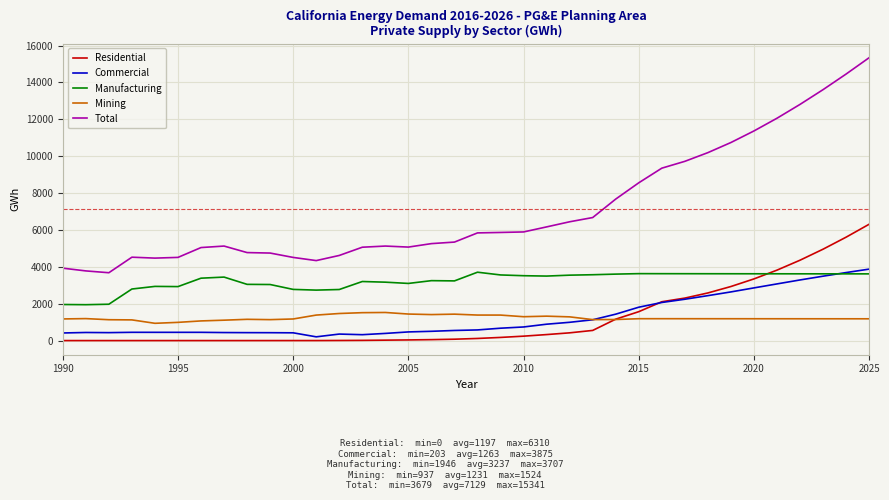

What is the highest value of the Mining series?

1523.9